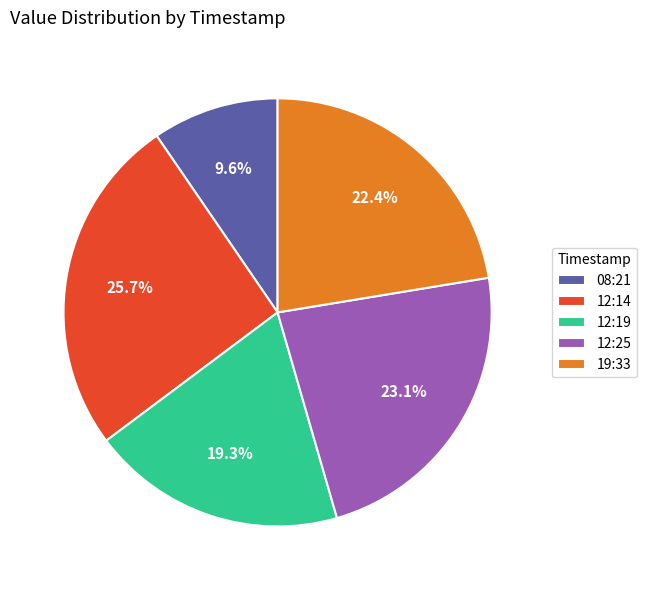

Is there any slice that represents more than half of the pie?

No